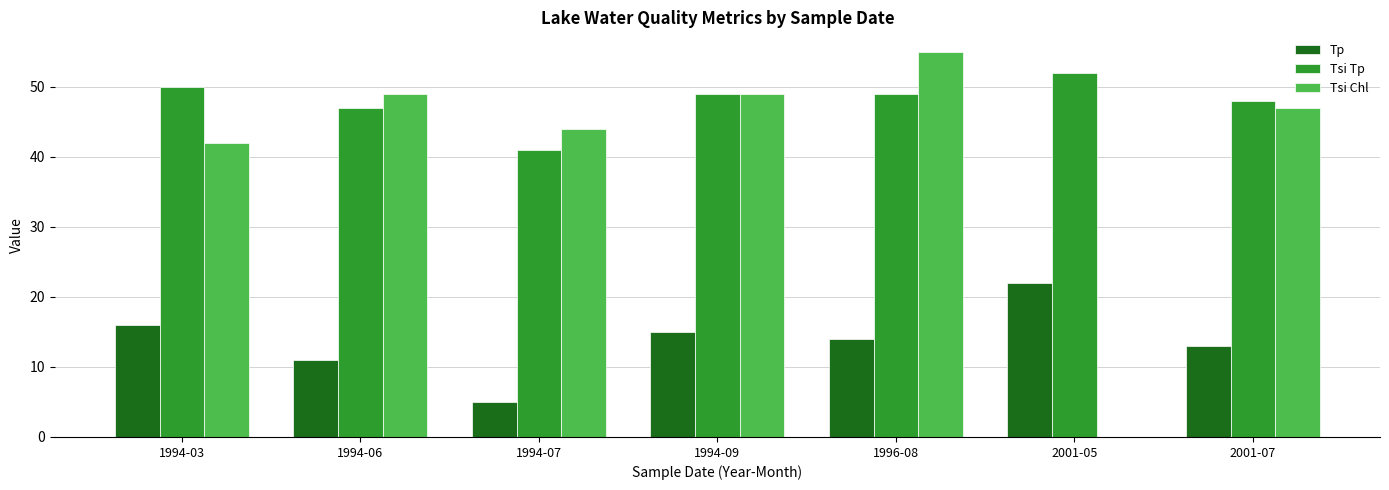

How many groups of bars are there?

7